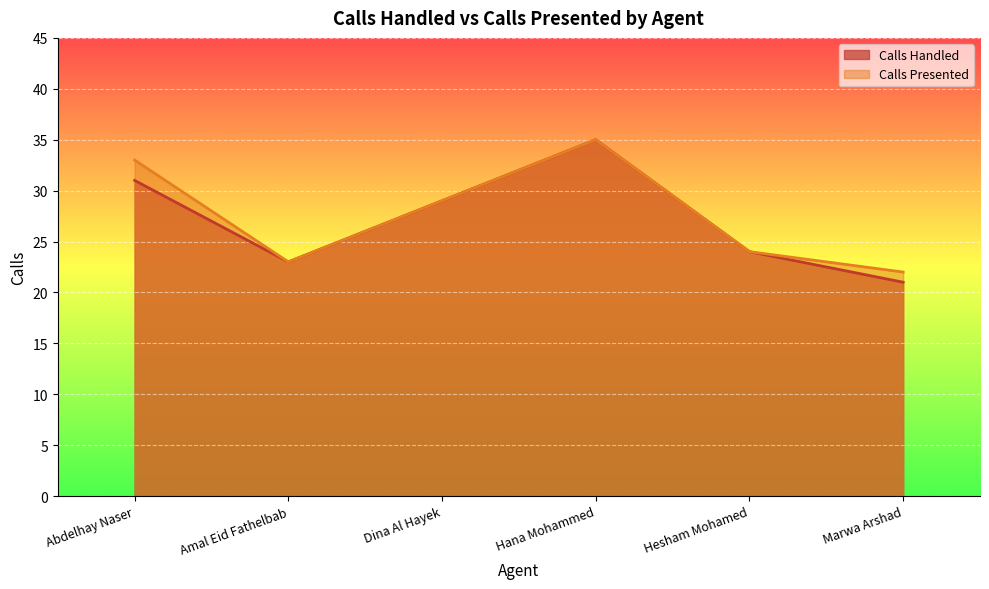

Which category has the lowest value in the Calls Handled series?

Marwa Arshad